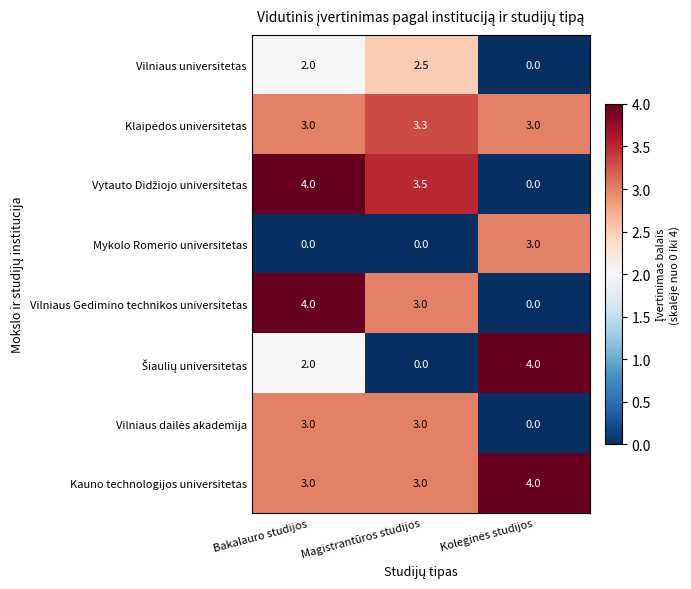

What is the difference between the Vilniaus universitetas values at Magistrantūros studijos and Bakalauro studijos?

0.5